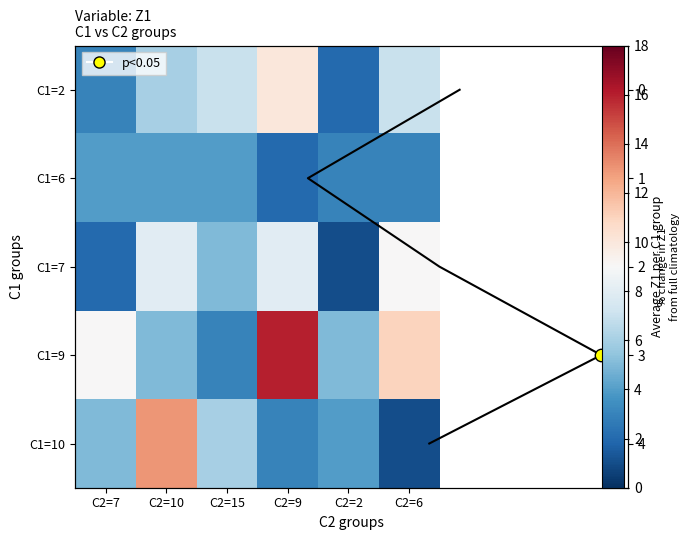

List the labels in order of C1=6 value, largest first.

C2=7, C2=10, C2=15, C2=2, C2=6, C2=9